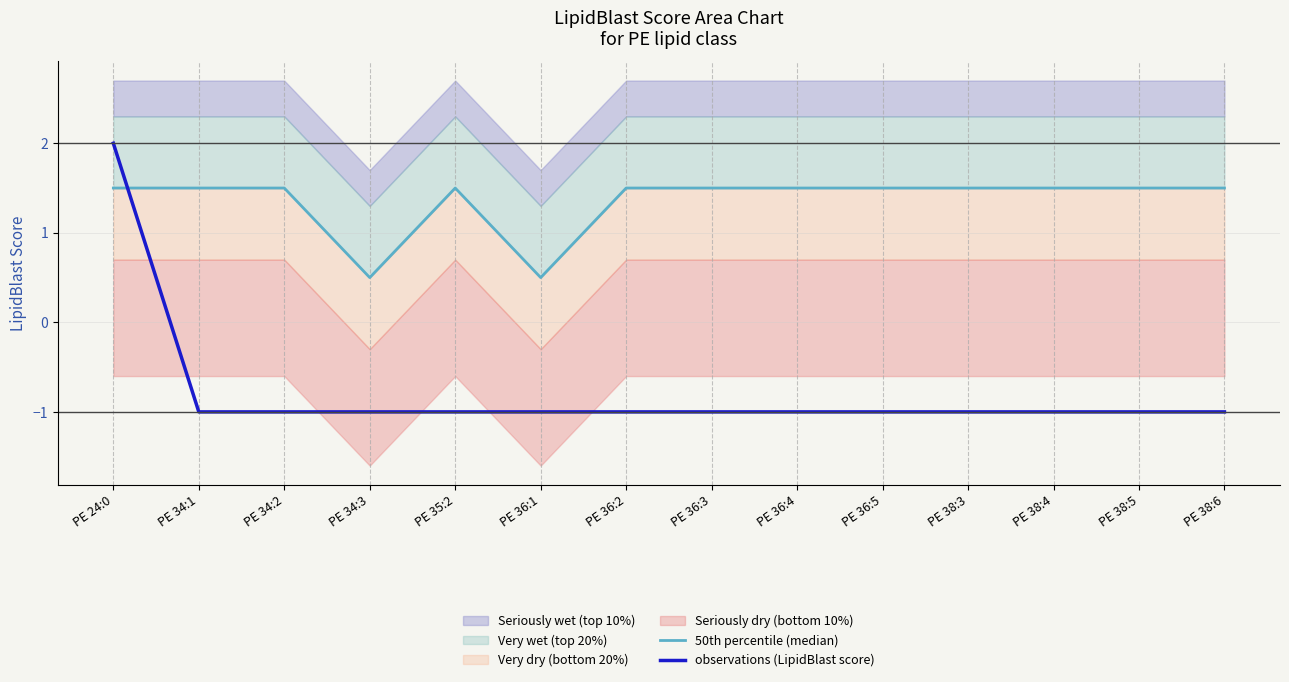

Count the number of categories in the chart.

14